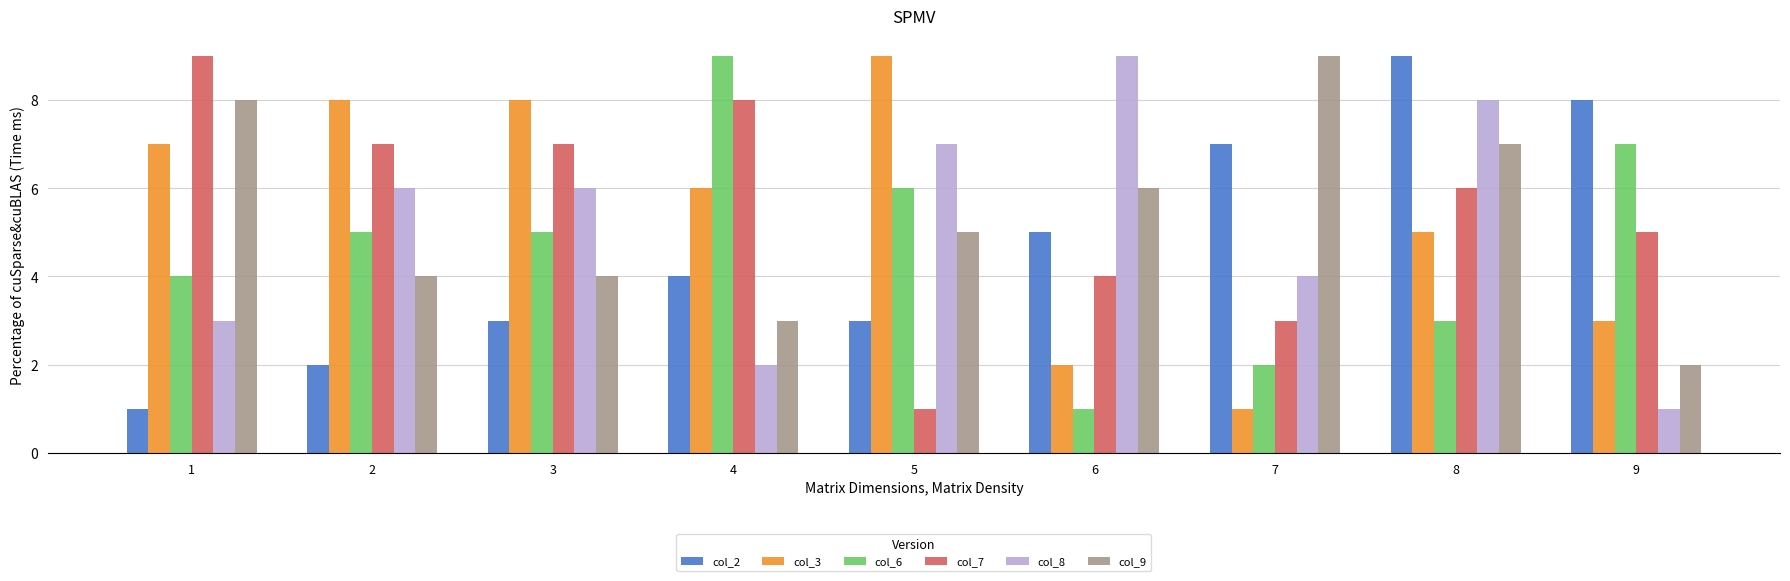

Are the bars horizontal?

No